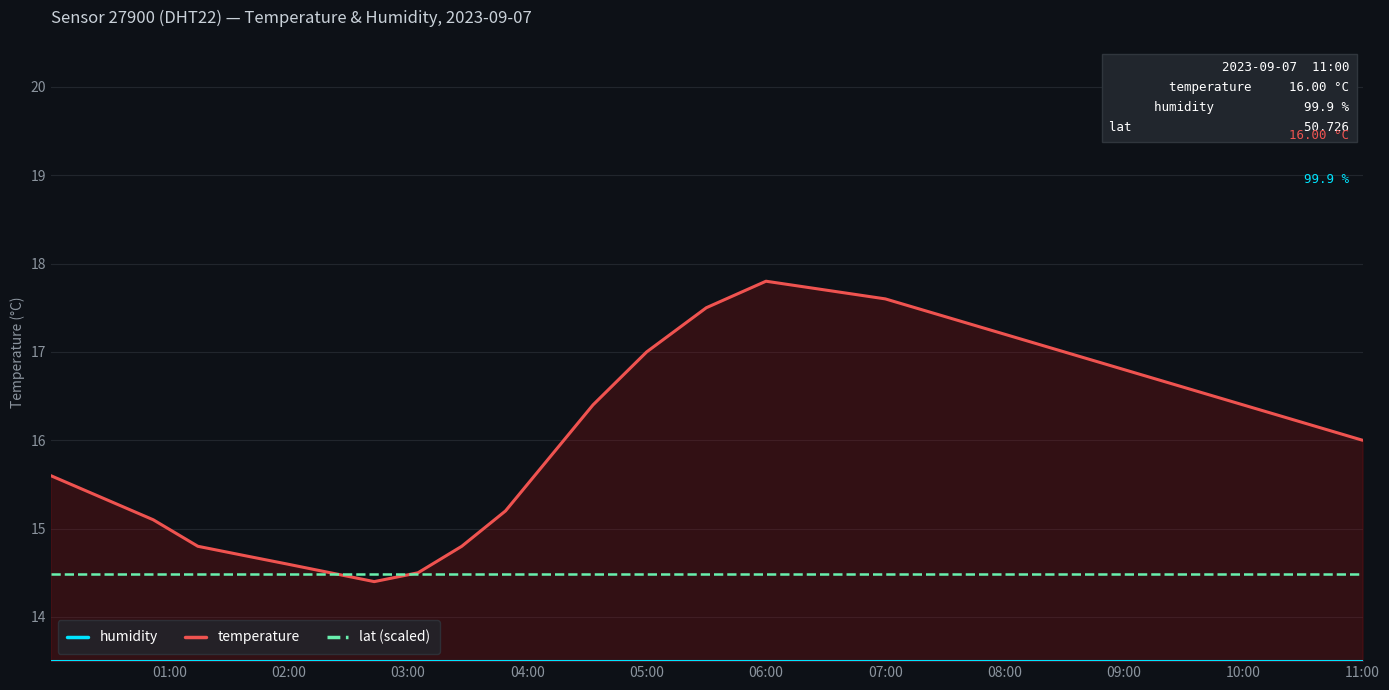

How many series are shown in this chart?

3